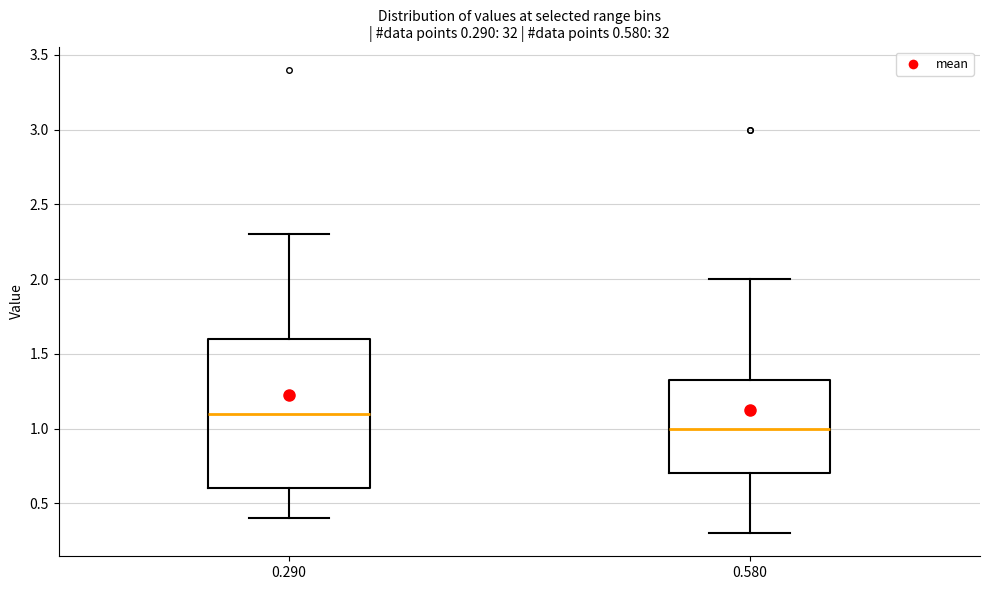

Comparing the boxes themselves (not the whiskers), which one is the tallest?

0.290